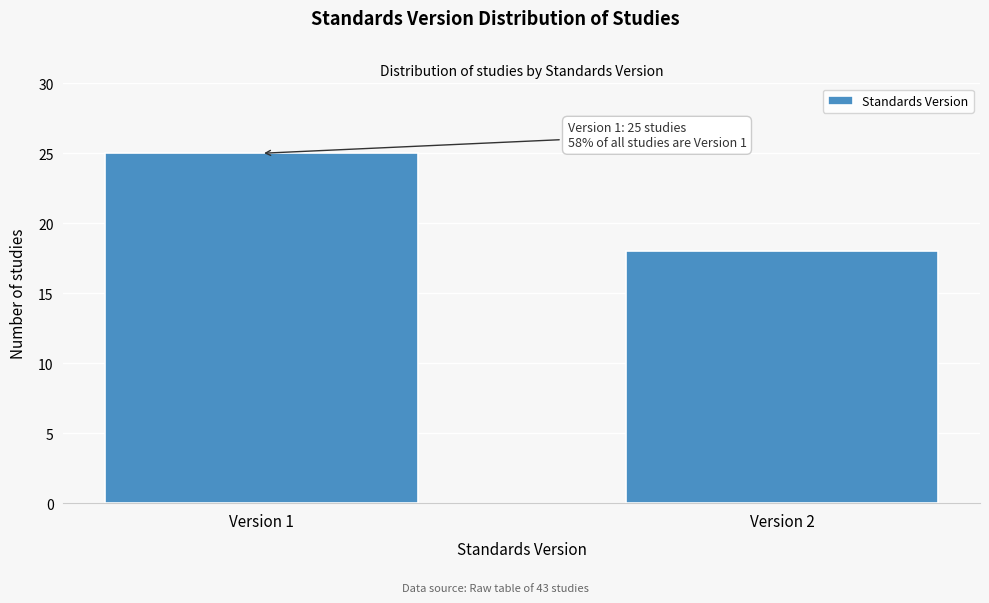

Reading left to right, what are all the values shown in this chart?

Version 1=25	Version 2=18